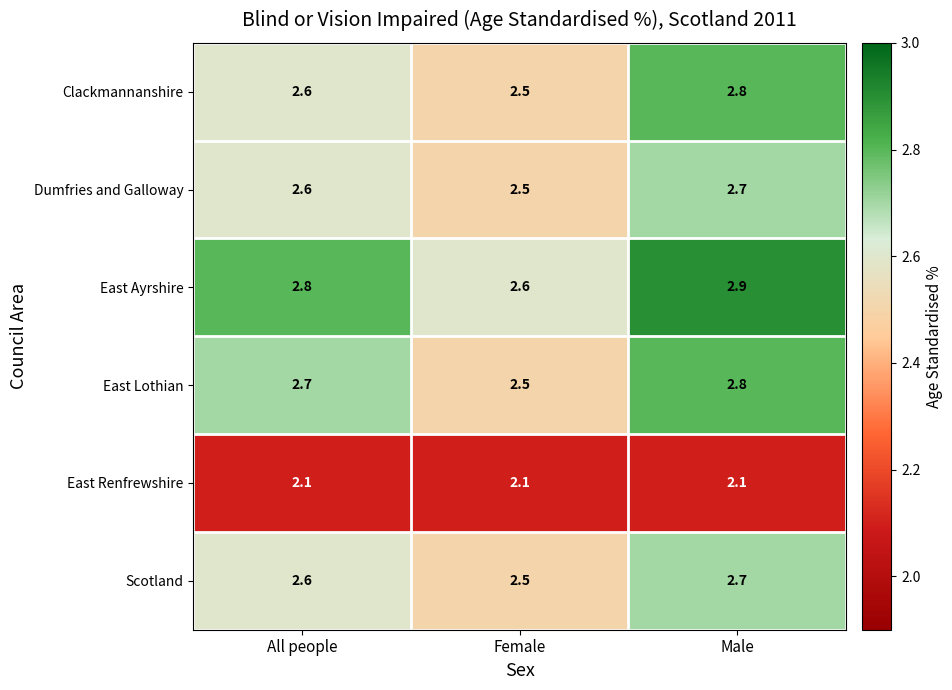

Where is Clackmannanshire nearest to the value 2?

Female